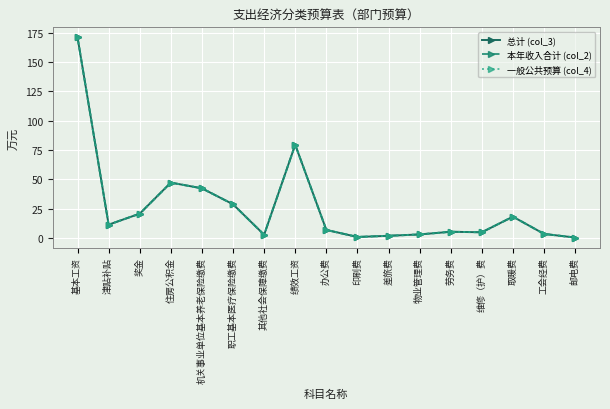

At how many categories does at least one series exceed 94?

1